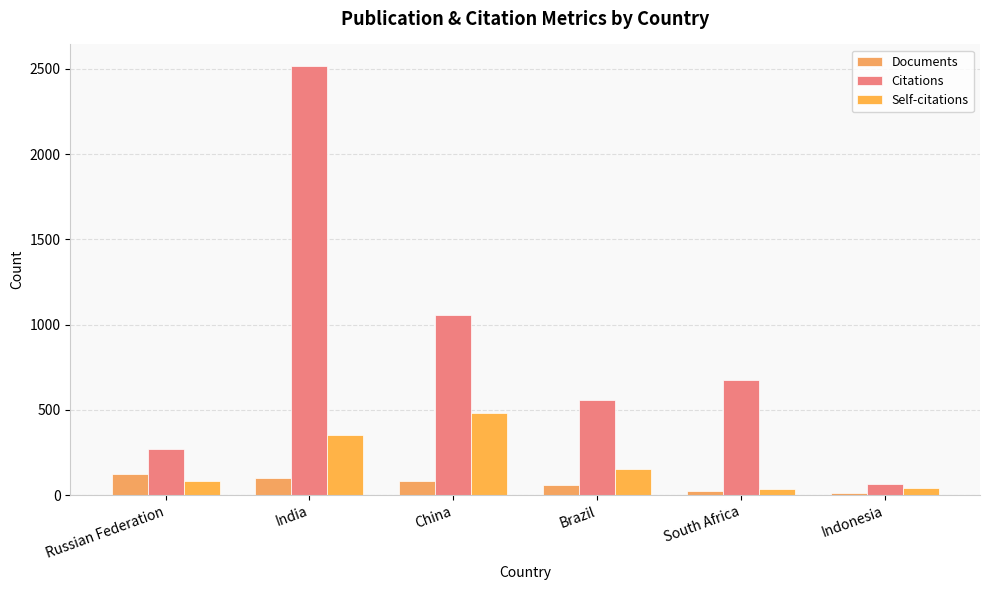

Where does the Self-citations series first go above 151?

India